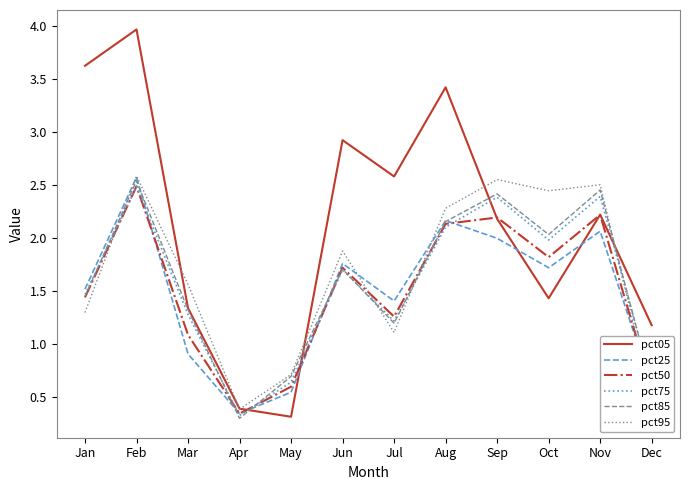

Which series has the largest total across all categories?

pct05